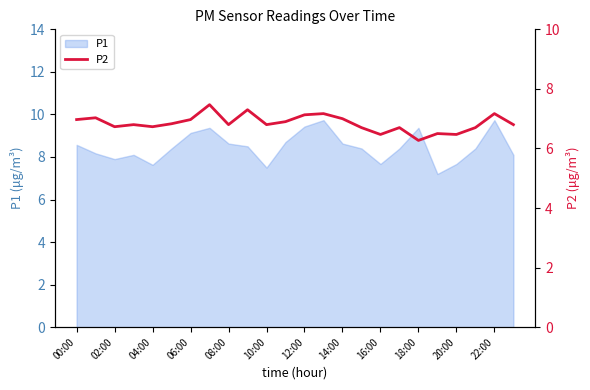

Is it true that P1 equals 11.2 at 04:00?

False